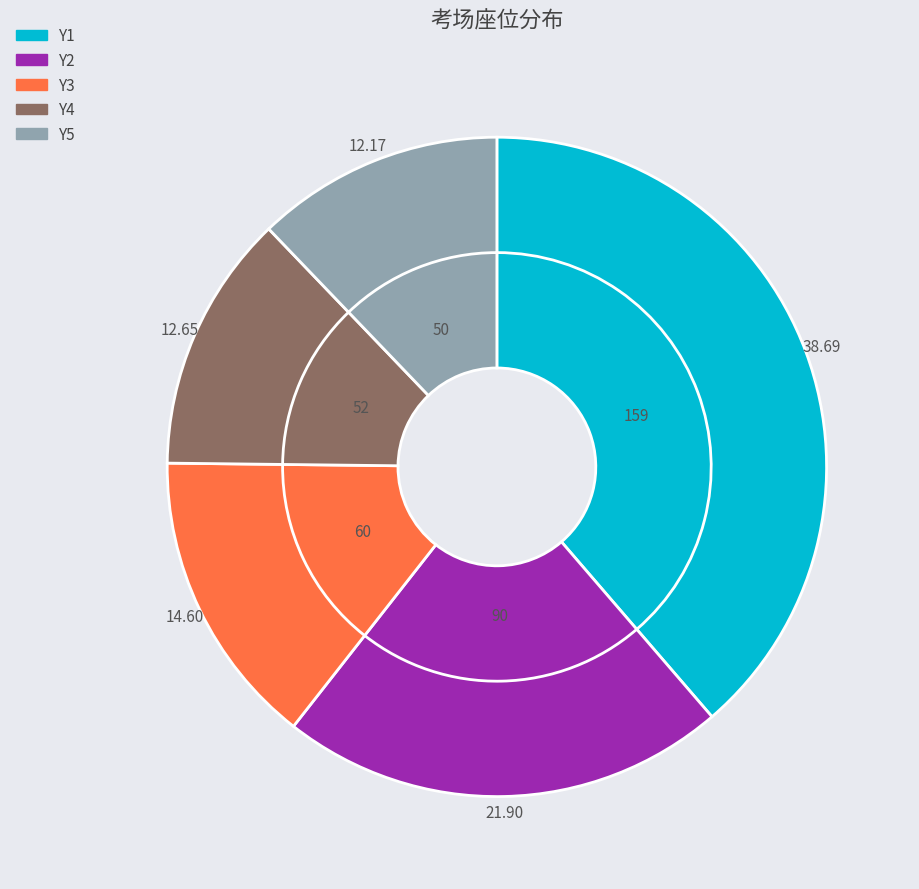

Does Y2 account for over 50% of the chart?

No